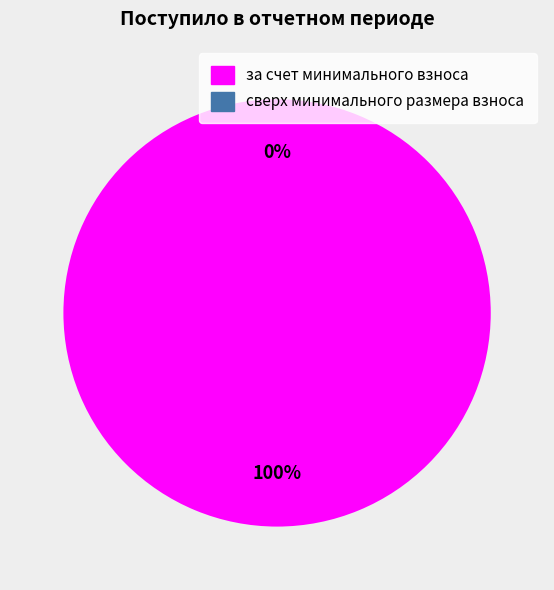

To the nearest percent, what is the combined percentage of сверх минимального размера взноса and за счет минимального взноса?

100%